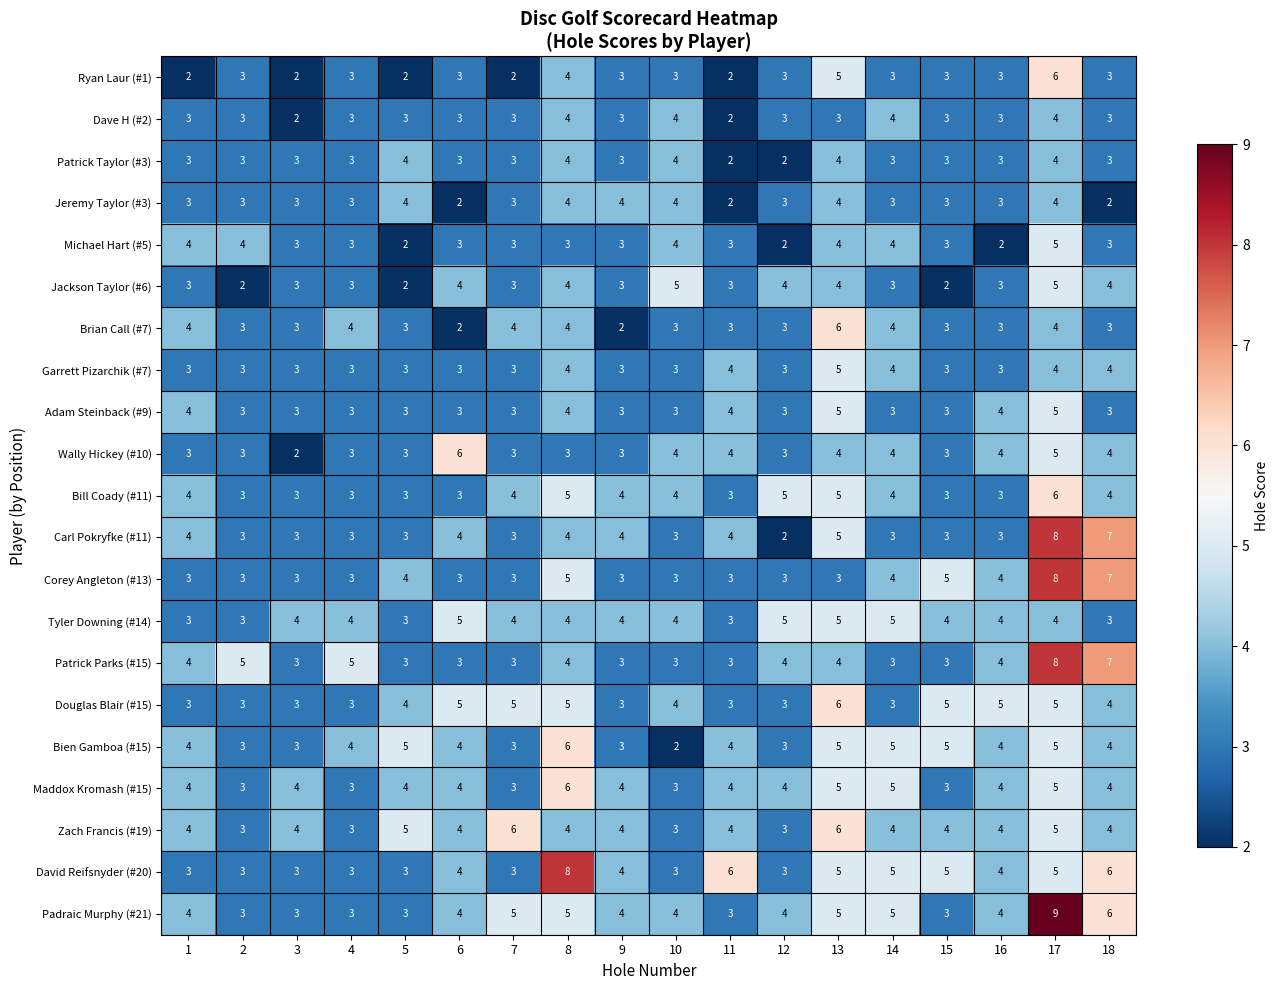

True or false: Douglas Blair (#15) has a value of 5 at 8.

True